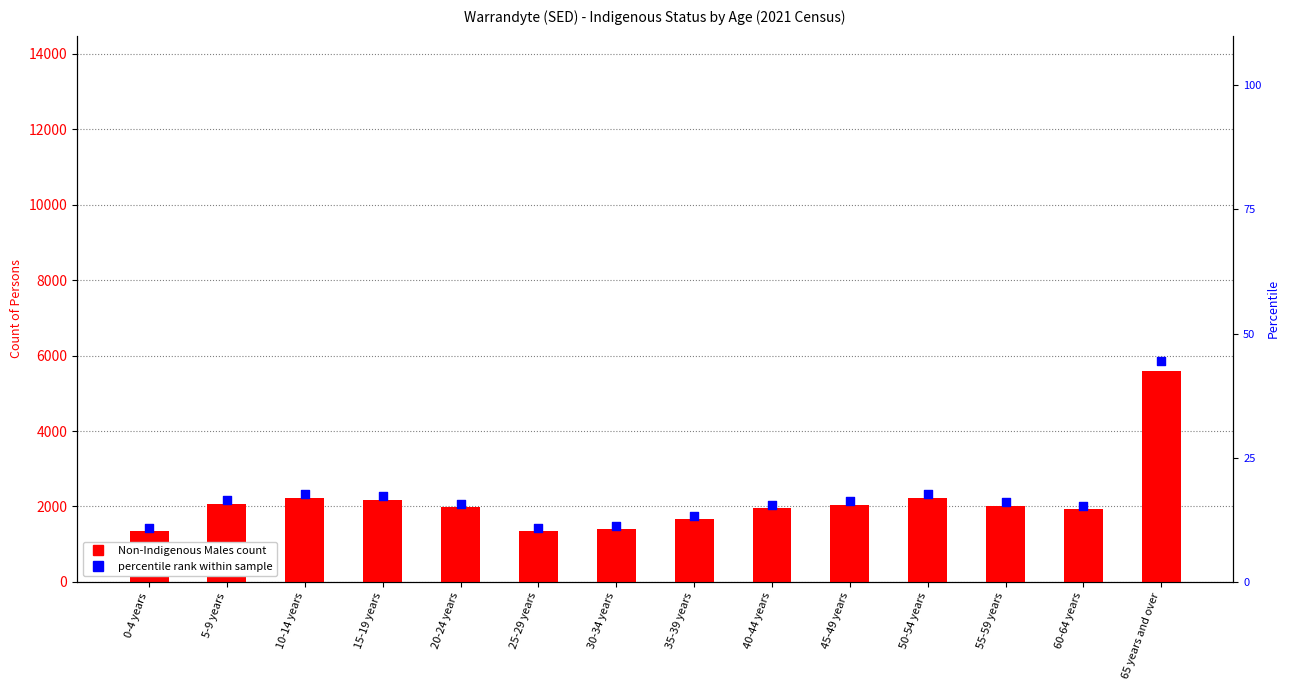

Which series contains the lowest Y value?

percentile rank within sample